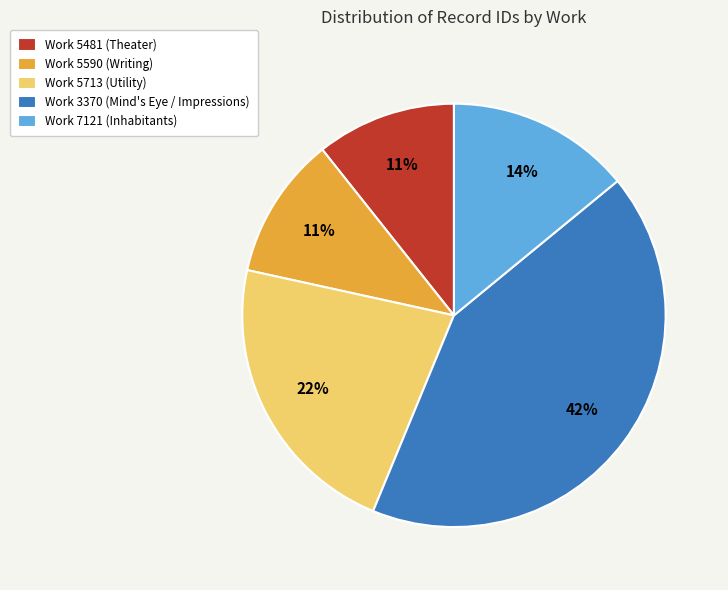

Is there any slice that represents more than half of the pie?

No